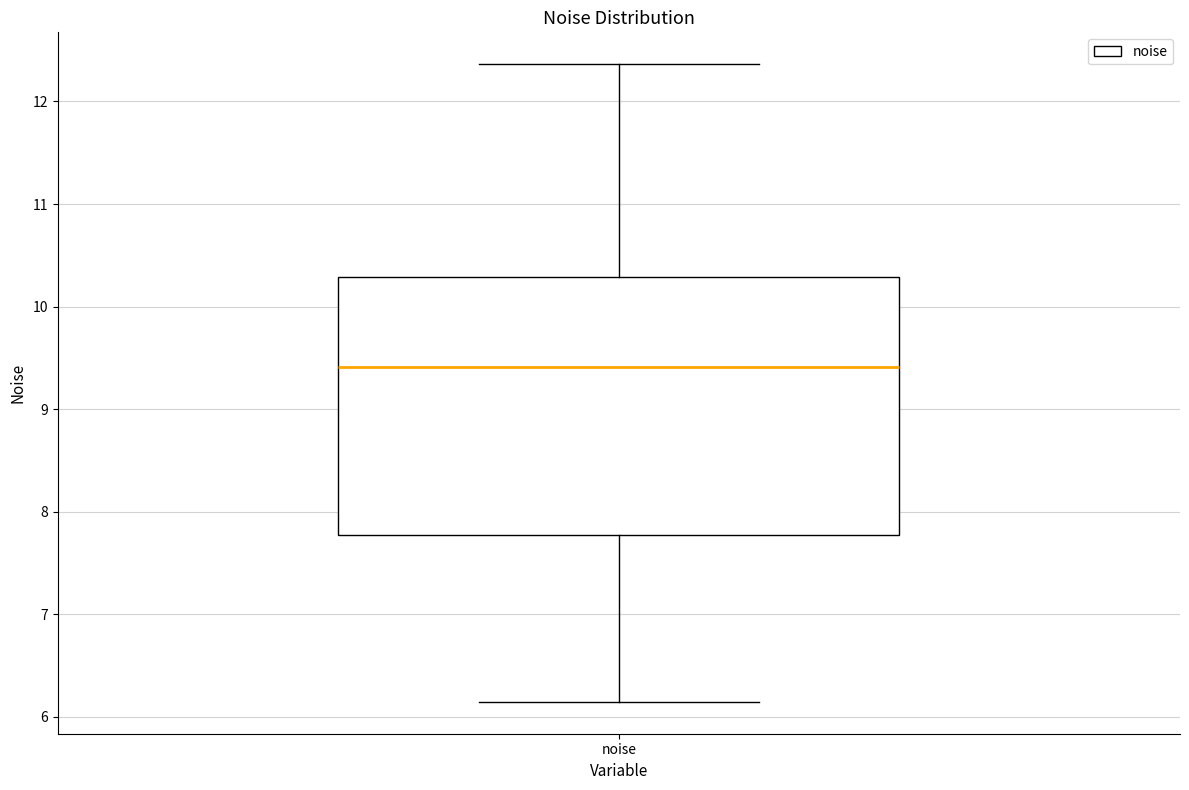

Transcribe this box plot: give where the median line is, the range the box spans, and where the two whiskers end, as read against the y-axis. The values are not printed on the chart, so give them approximately, as read against the axis.

median 9.4, box 7.8 to 10.3, whiskers 6.1 to 12.4